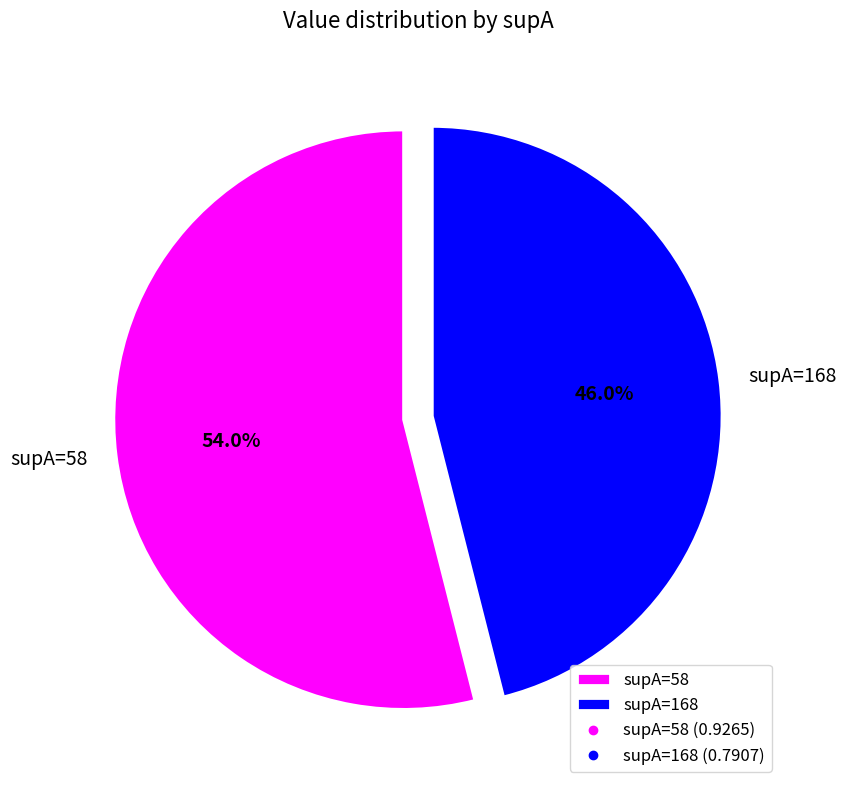

Do supA=168 and supA=58 together represent more than half of the pie?

Yes